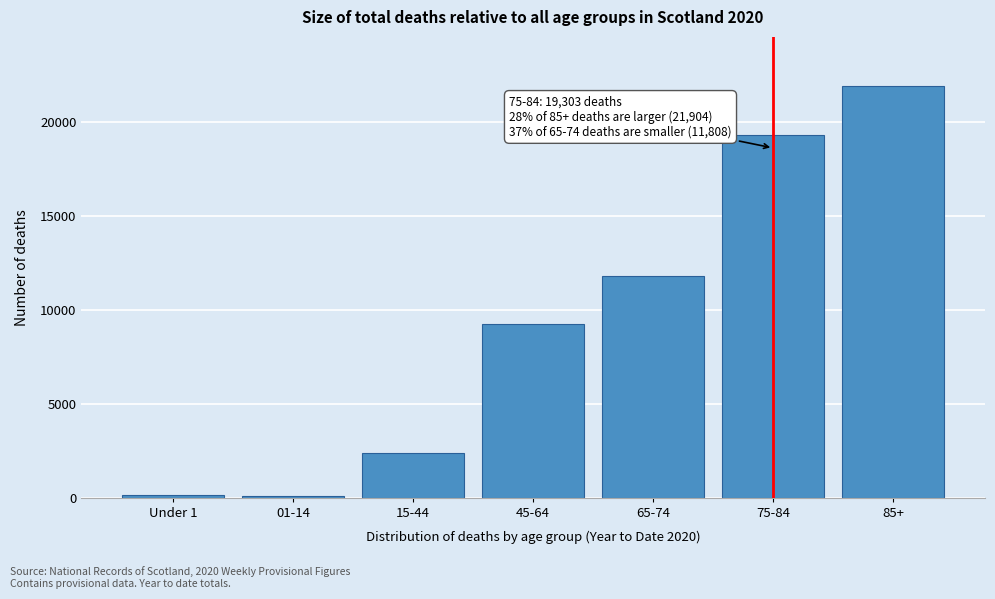

Is it true that the value at 65-74 is 11808?

True